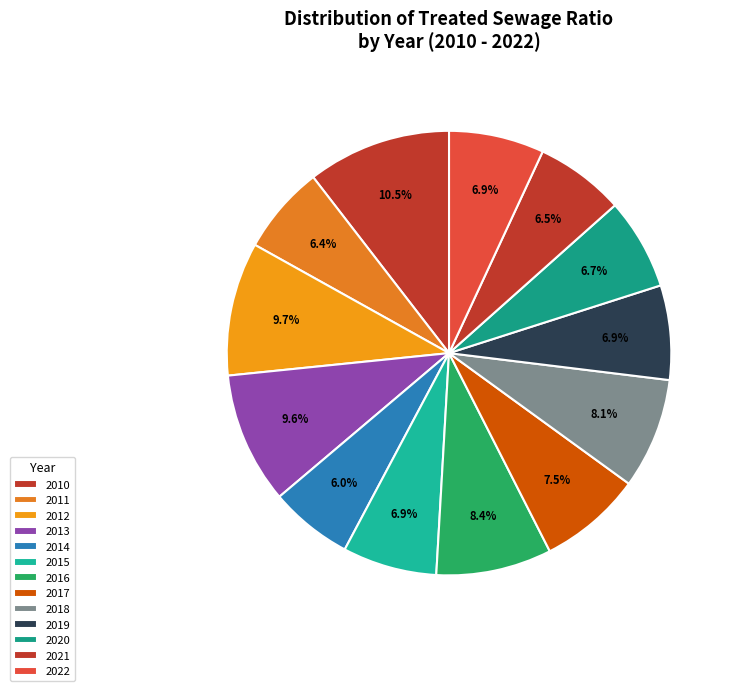

Count the number of slices in the pie.

13